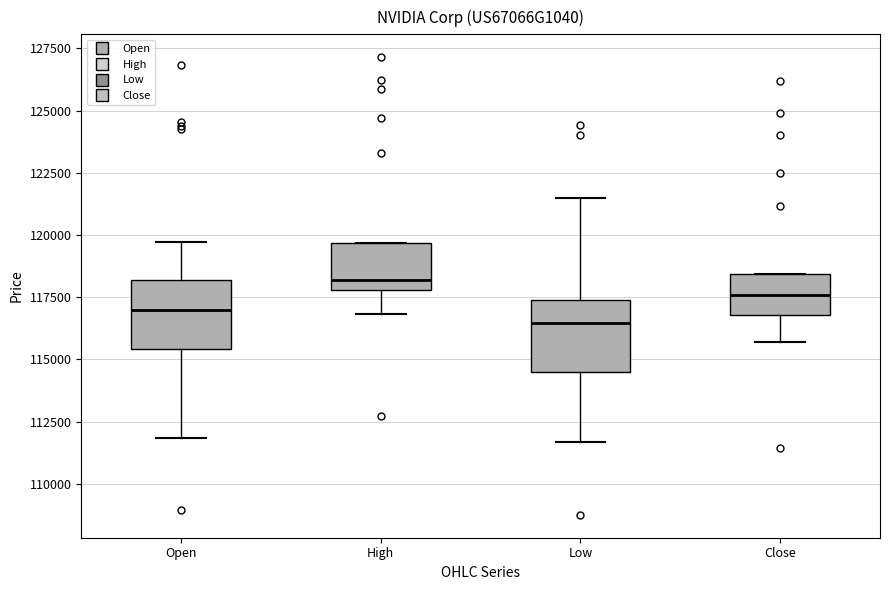

Which box's median line is the lowest?

Low